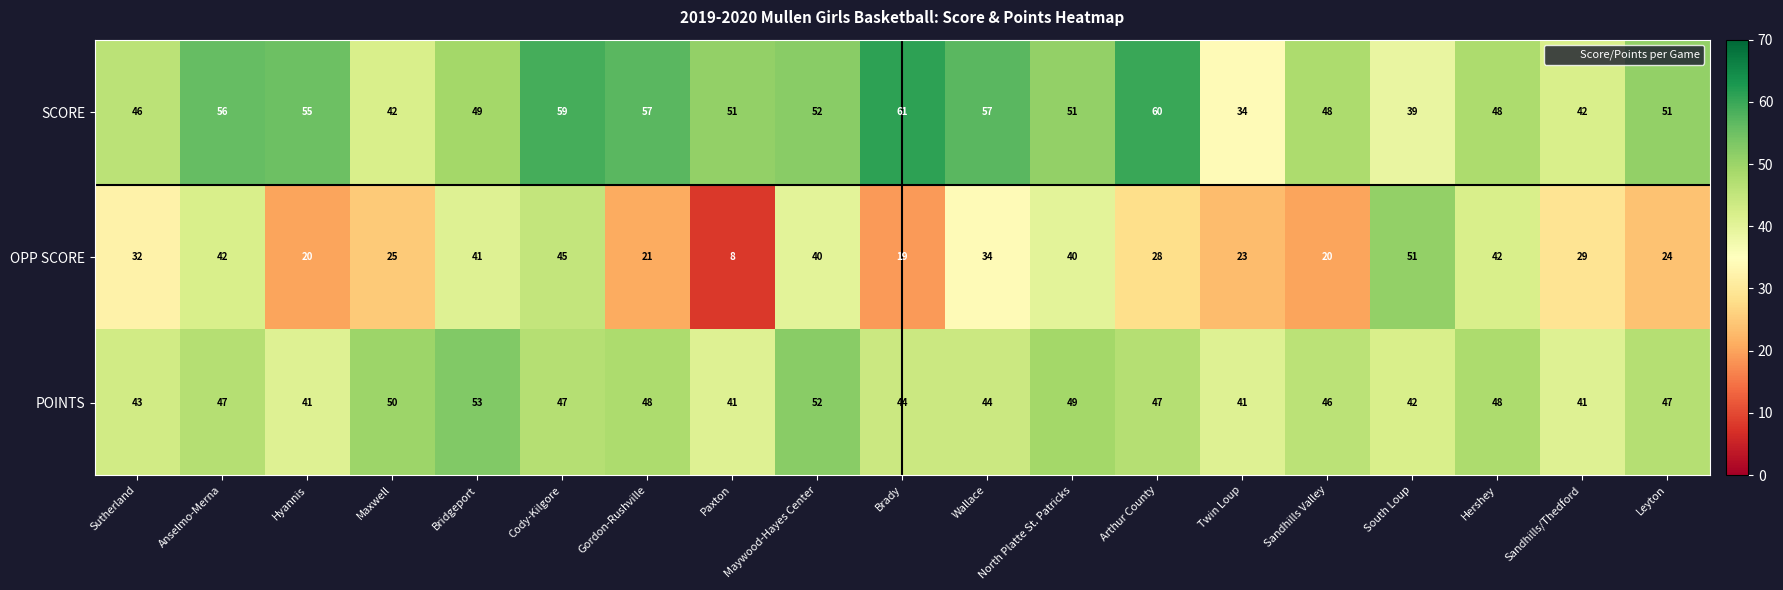

At which category does the chart reach its peak across all series?

Brady